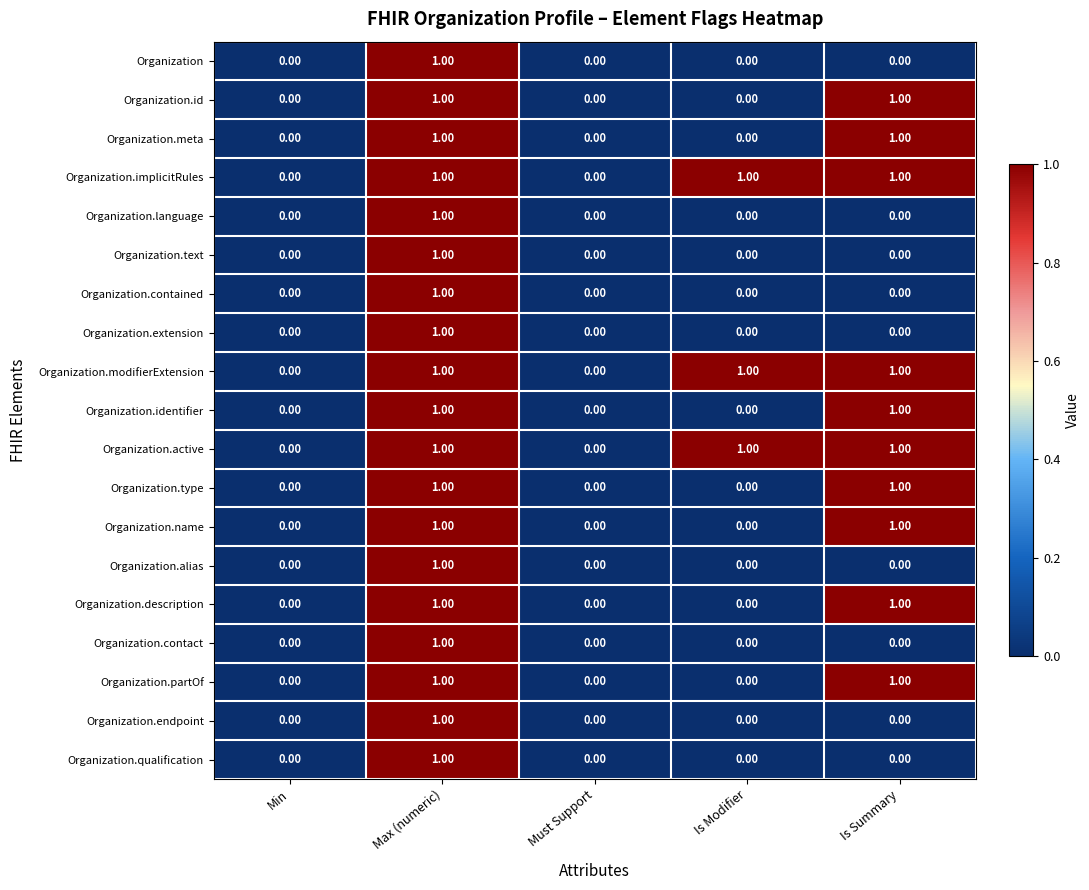

What is the total value across all series at Max (numeric)?

19